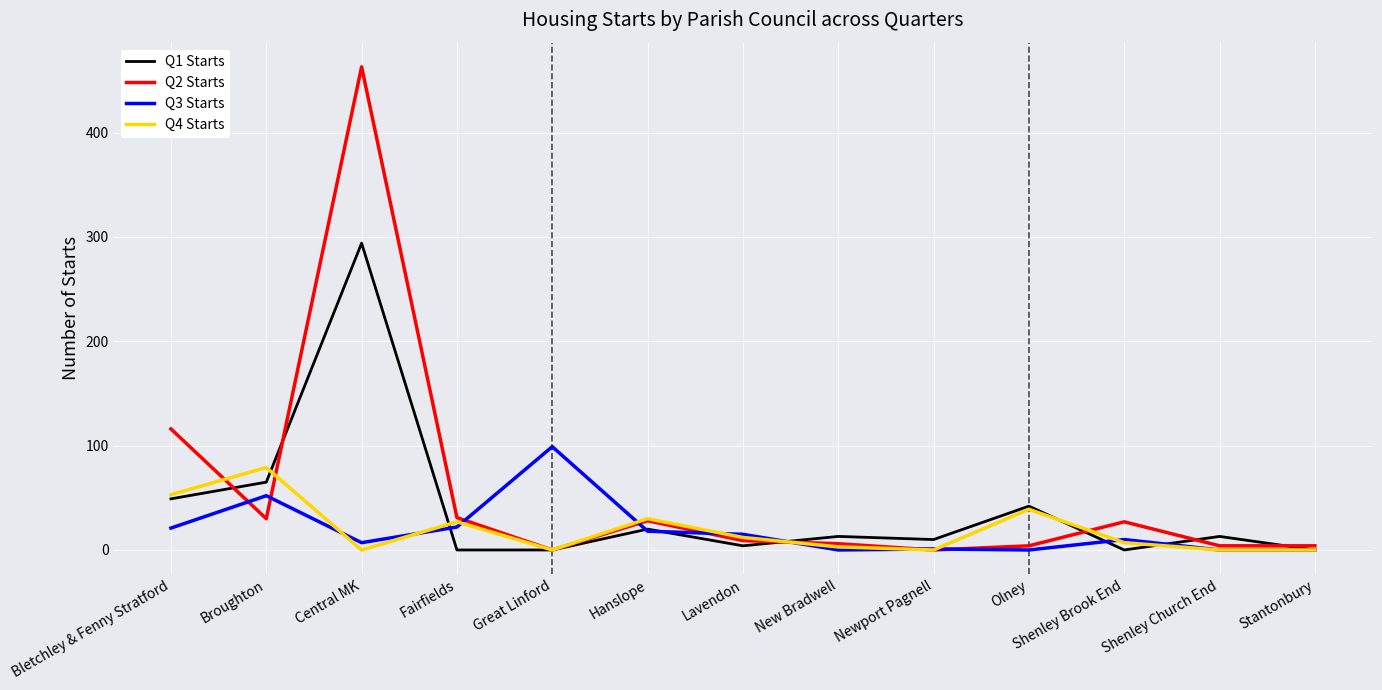

What is the sum of the Q4 Starts values at Central MK and Broughton?

79